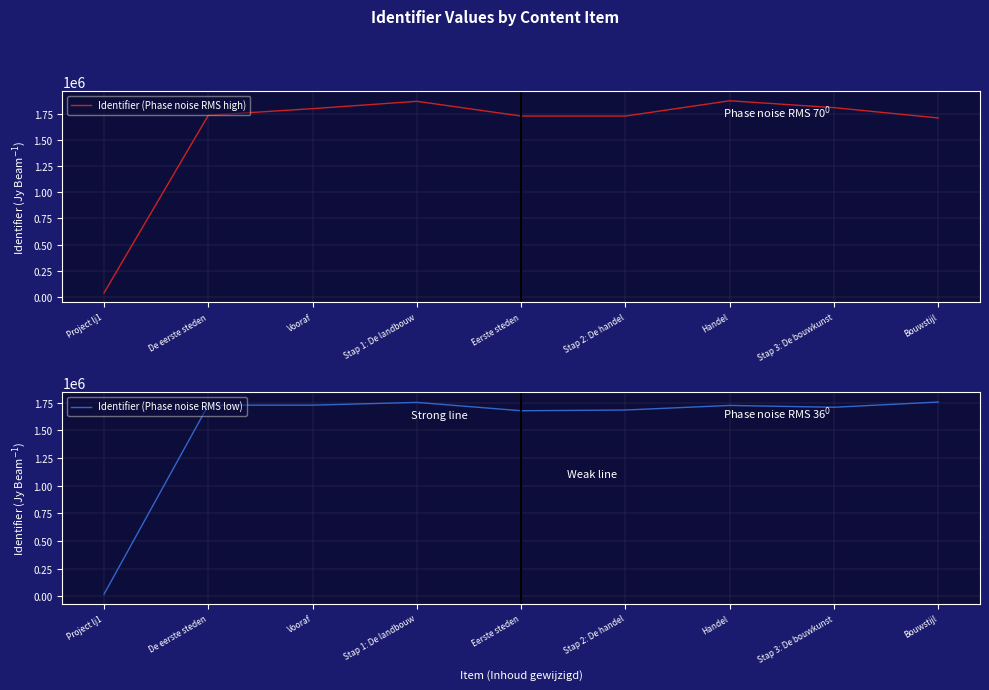

The value of Identifier (Phase noise RMS low) at De eerste steden is 1728597.4. True or false?

True